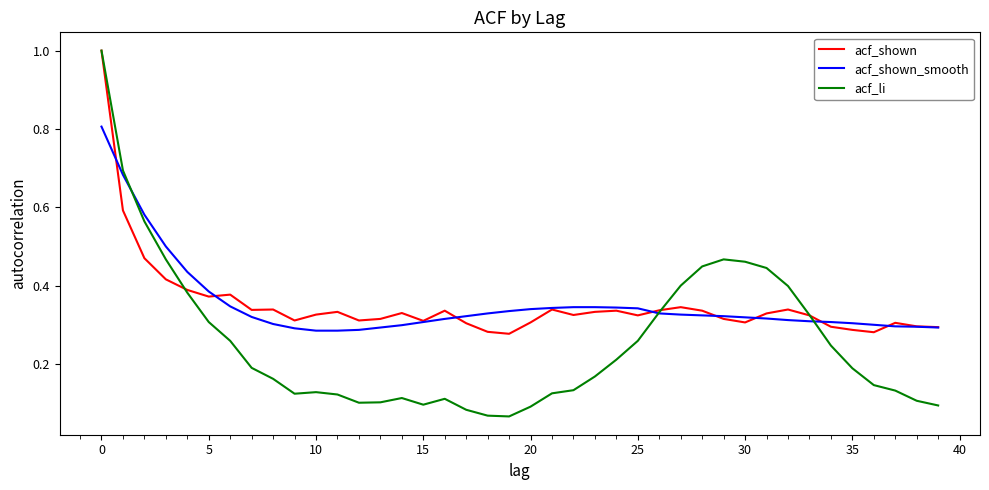

What is the highest value of the acf_li series?

1.0